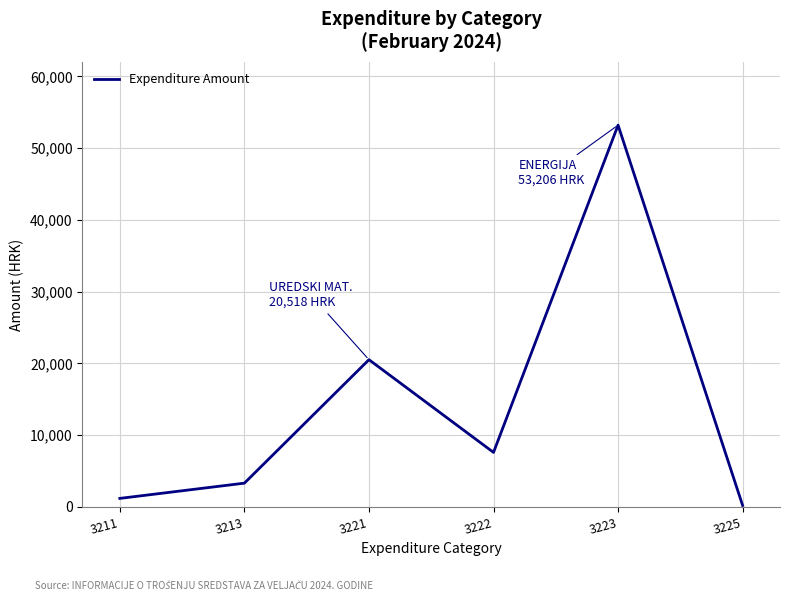

The chart shows a value of 1188.0 at 3211. True or false?

True